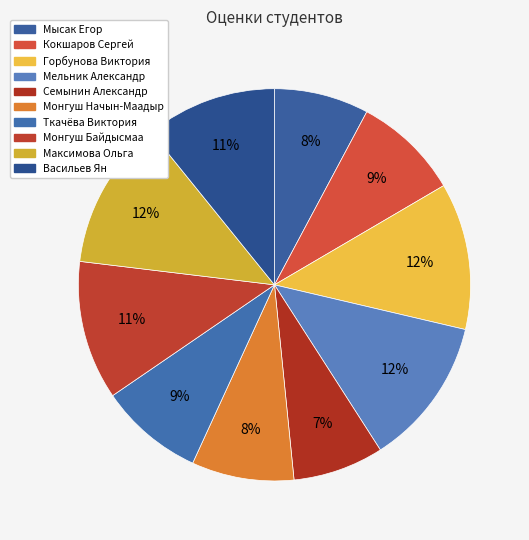

Is it true that Семынин Александр is 7% of the pie?

True